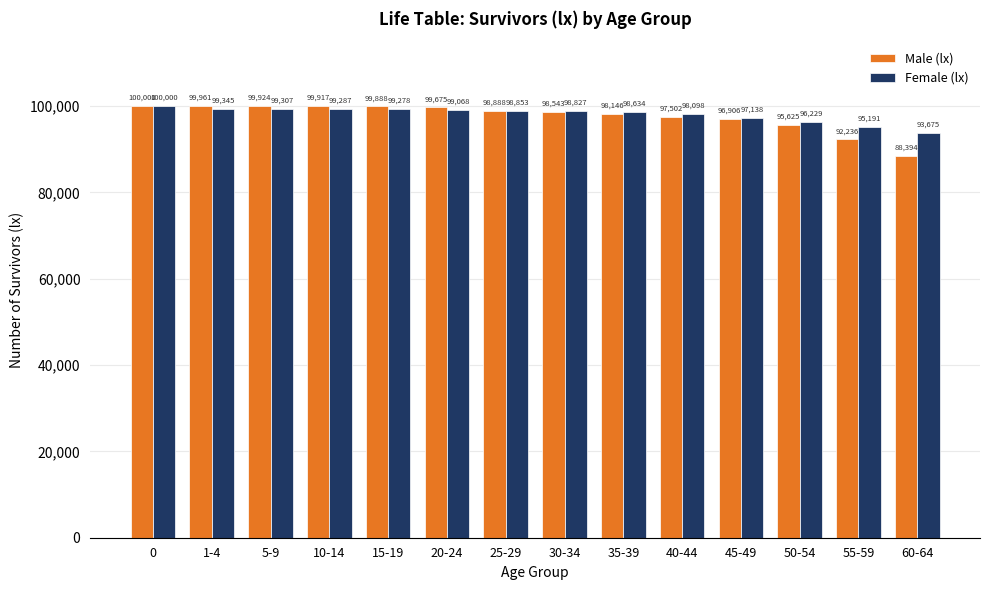

At how many categories does at least one series exceed 94565?

13